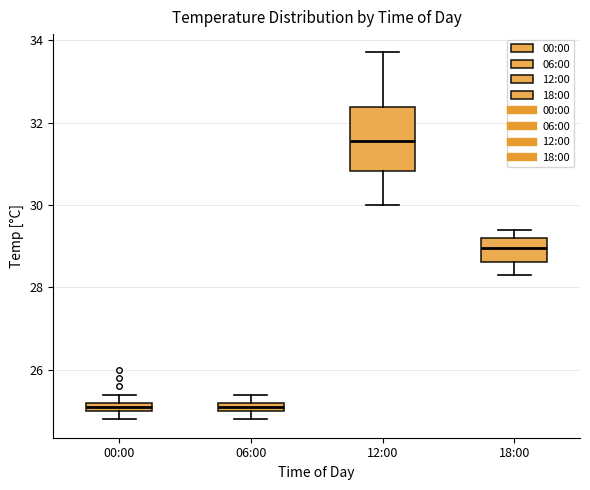

Which box is the tallest, from its lower edge to its upper edge?

12:00